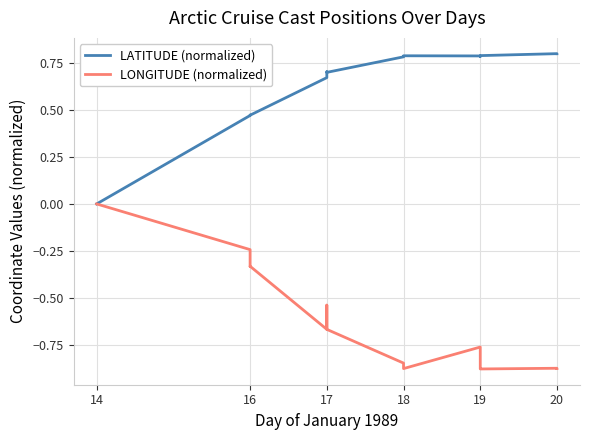

How many LATITUDE (normalized) values are between 0 and 1?

18